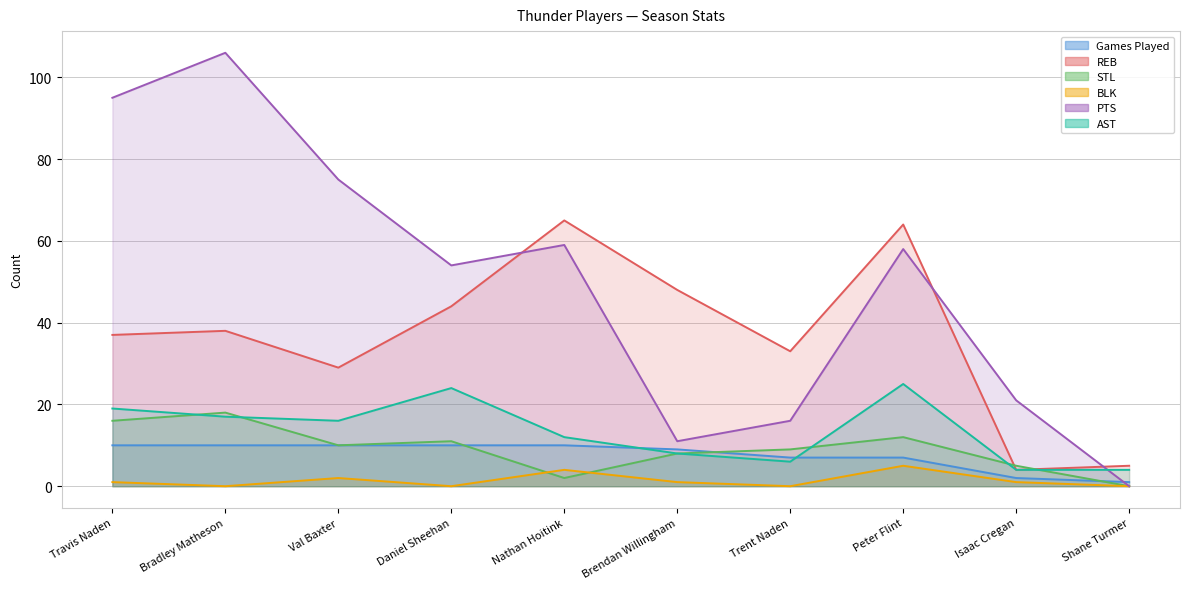

What is the difference between the highest and lowest values at Nathan Hoitink?

63